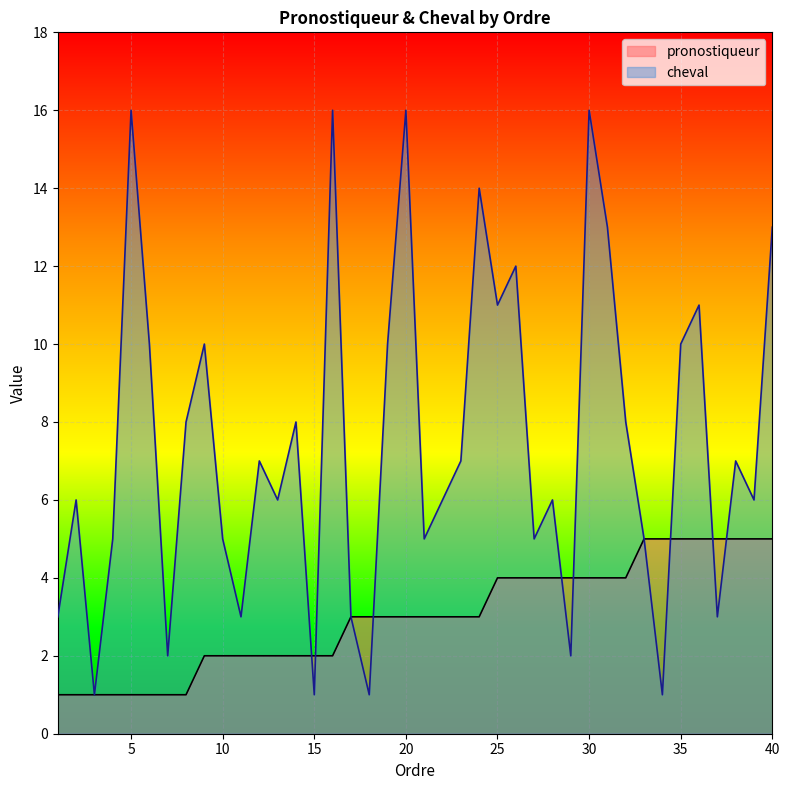

Which series has the largest total across all categories?

cheval